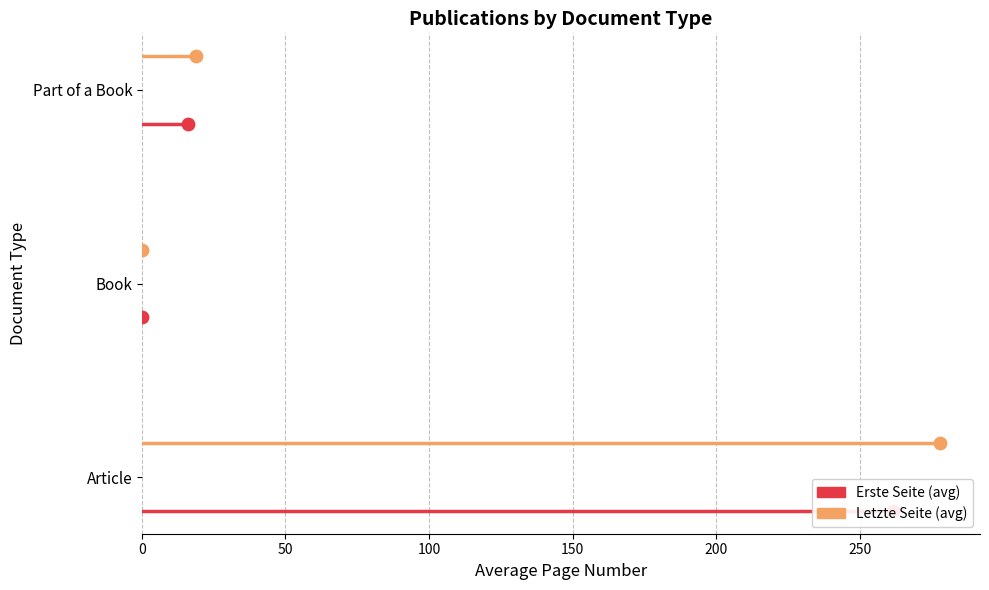

Which series has the widest spread of Y values?

Erste Seite